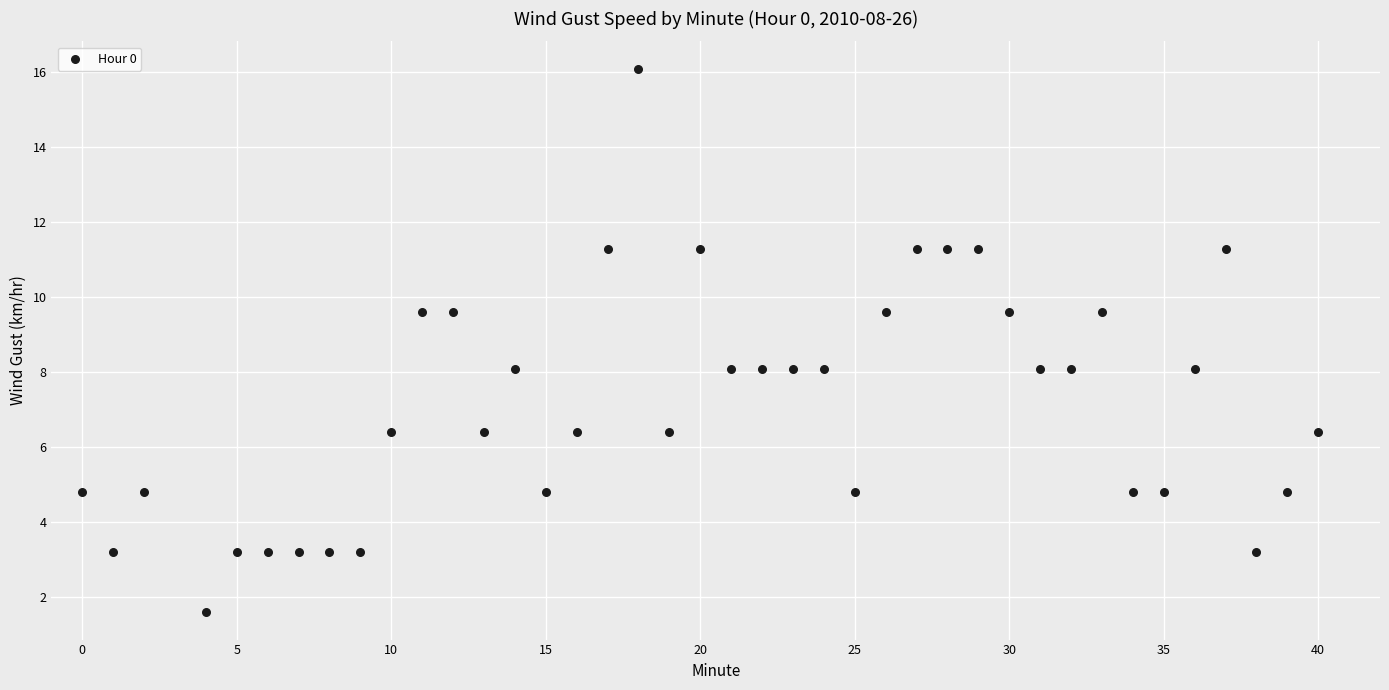

What is the range of X values (max minus min)?

40.0